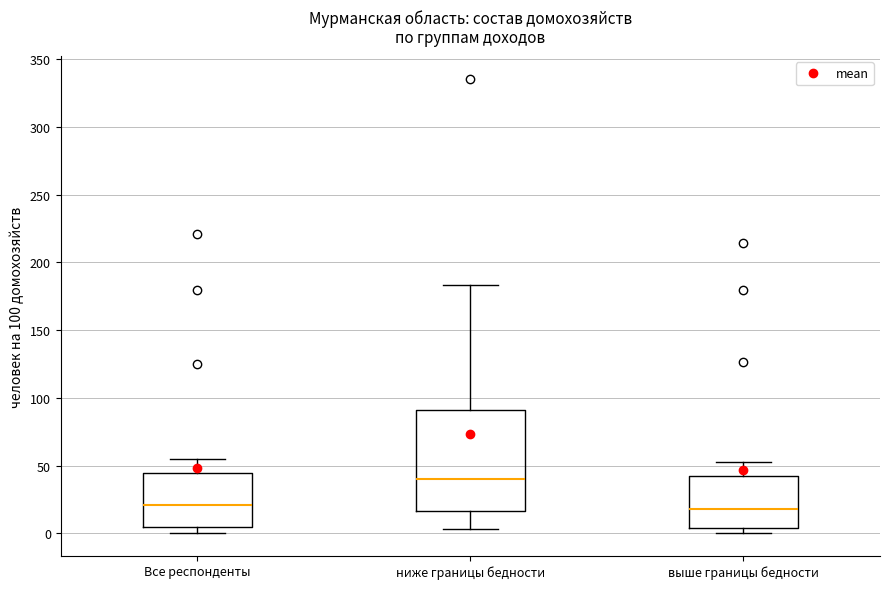

Which box's median line is the highest?

ниже границы бедности